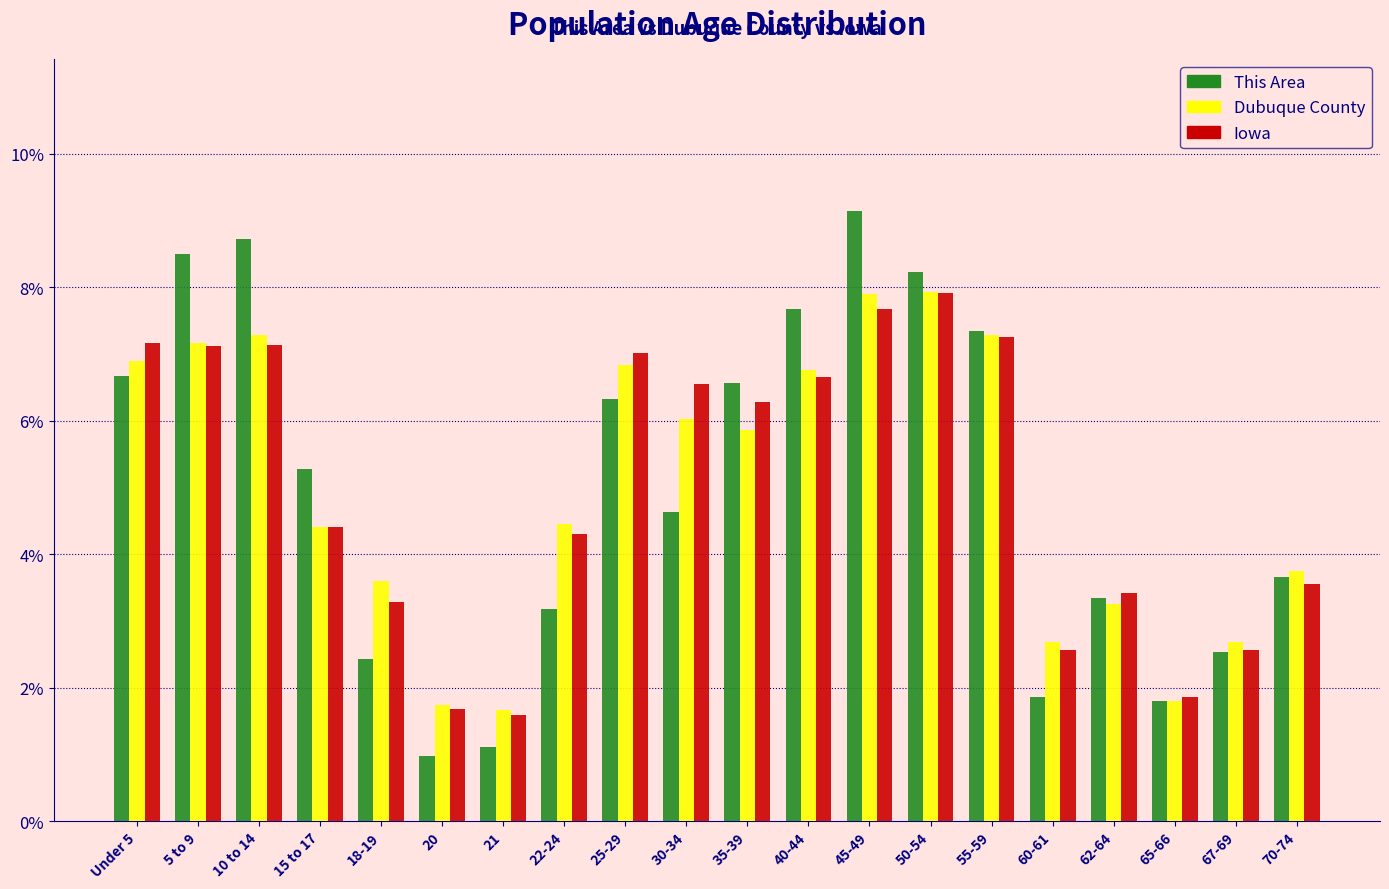

What is the difference between the maximum and minimum values in the This Area series?

8.2